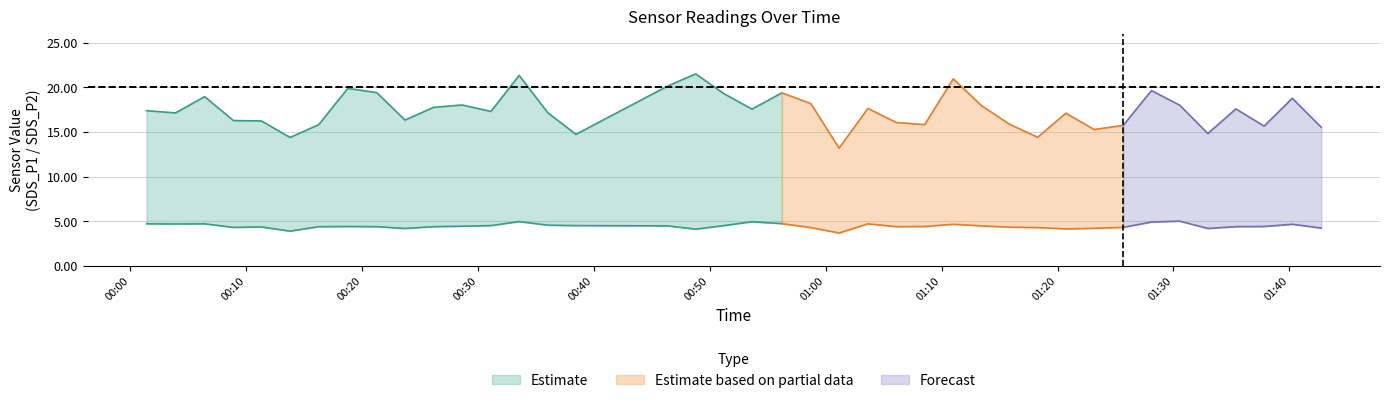

At which label is SDS_P2 closest to 4?

2022/11/25 00:48:47